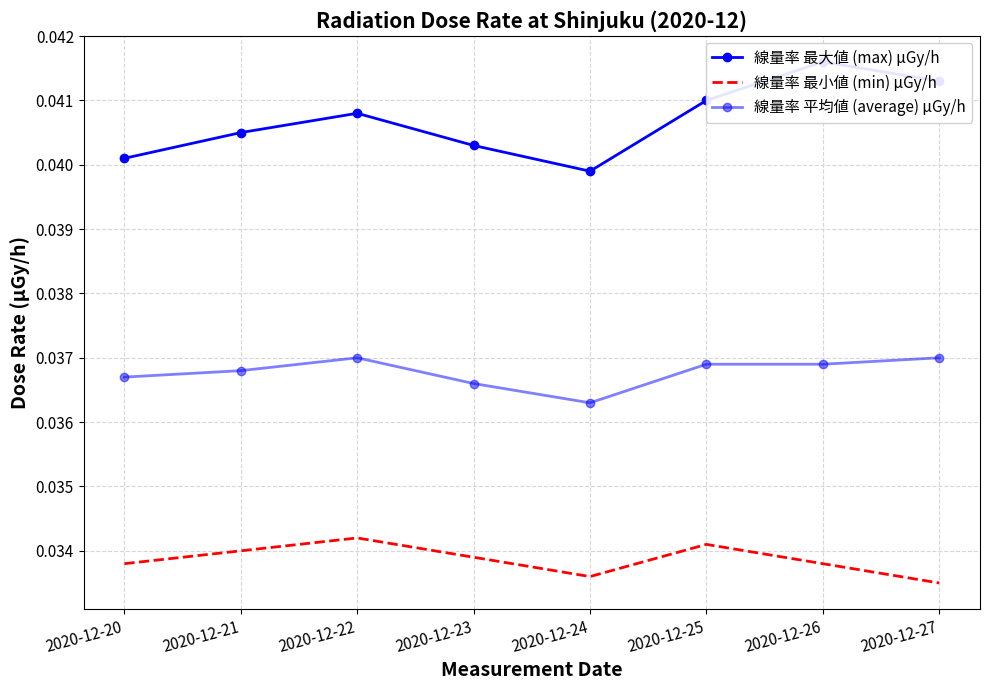

Rank the series by their maximum value, from lowest to highest.

線量率 最小値 (min) μGy/h, 線量率 平均値 (average) μGy/h, 線量率 最大値 (max) μGy/h